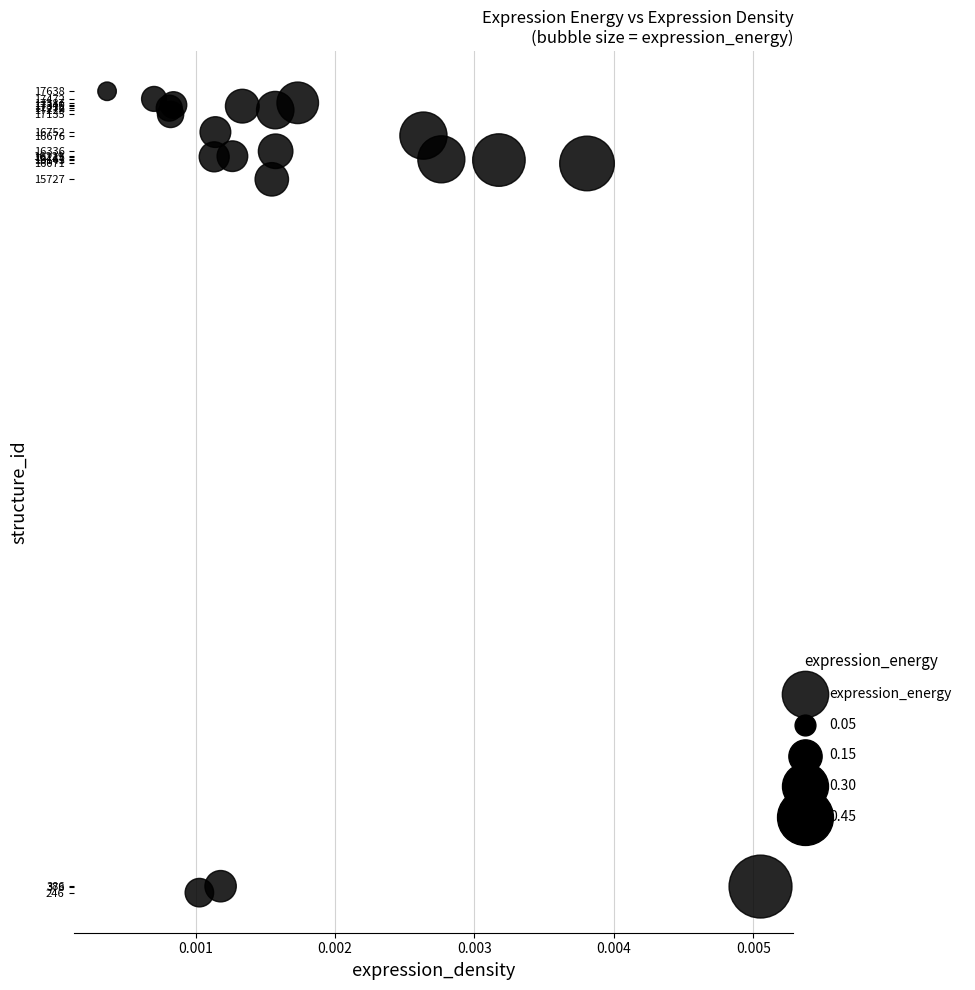

What Y value in the scatter plot is closest to 8942?

15727